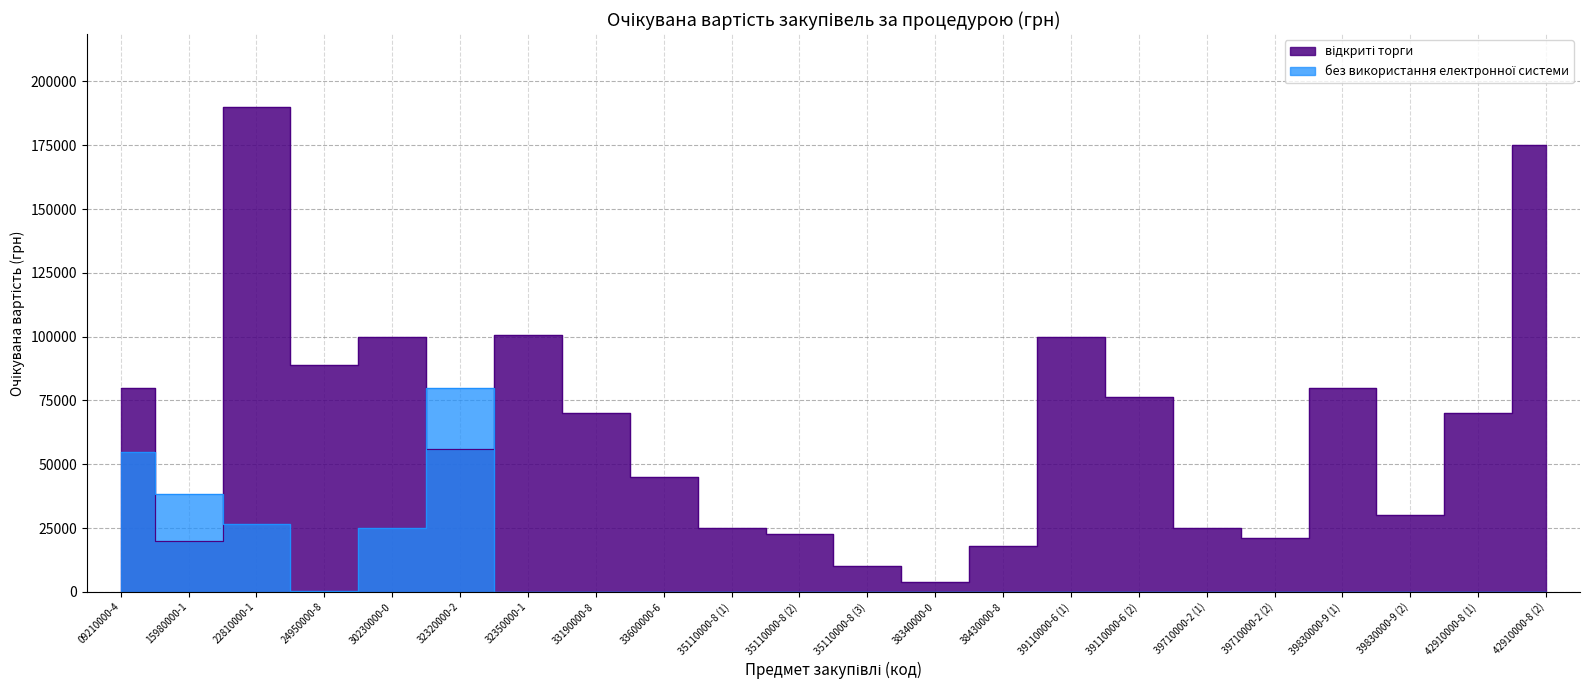

What is the value of the 4th point from the left?

89000